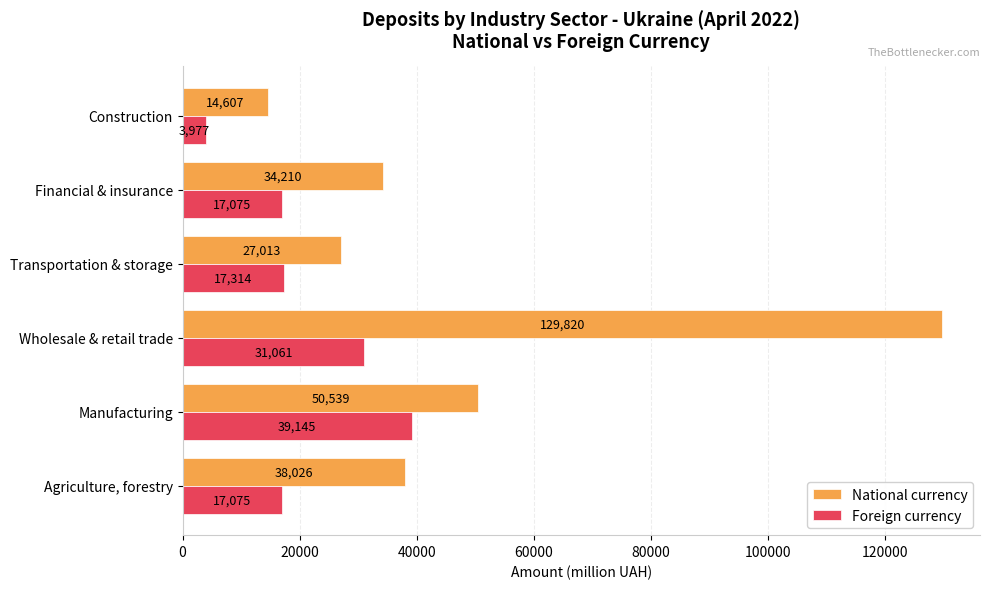

At Financial & insurance, list the series in order from largest to smallest.

National currency, Foreign currency